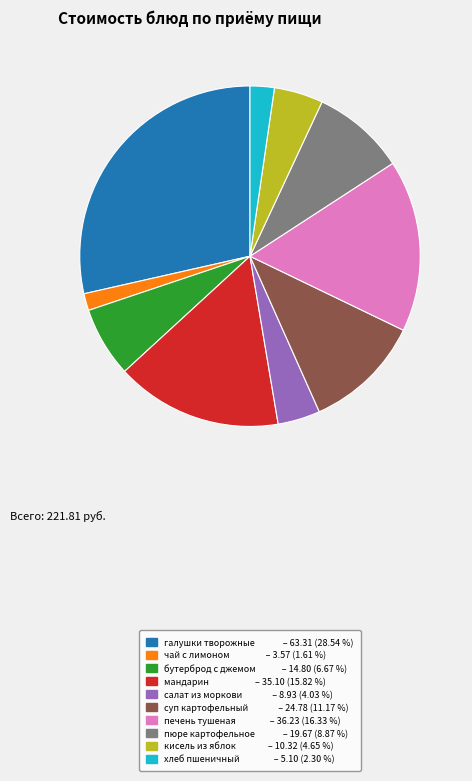

Is there any slice that represents more than half of the pie?

No